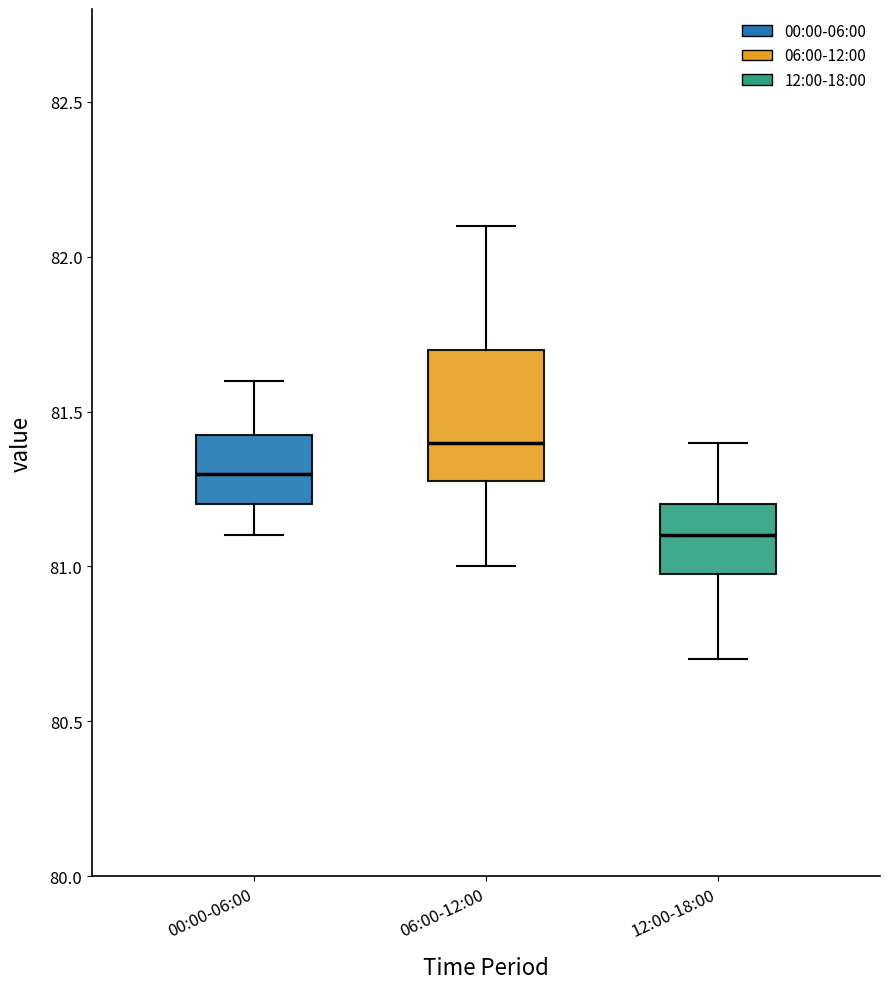

Where is the upper edge of the box for 06:00-12:00 on the y-axis? The values are not printed on the chart, so give them approximately, as read against the axis.

81.70